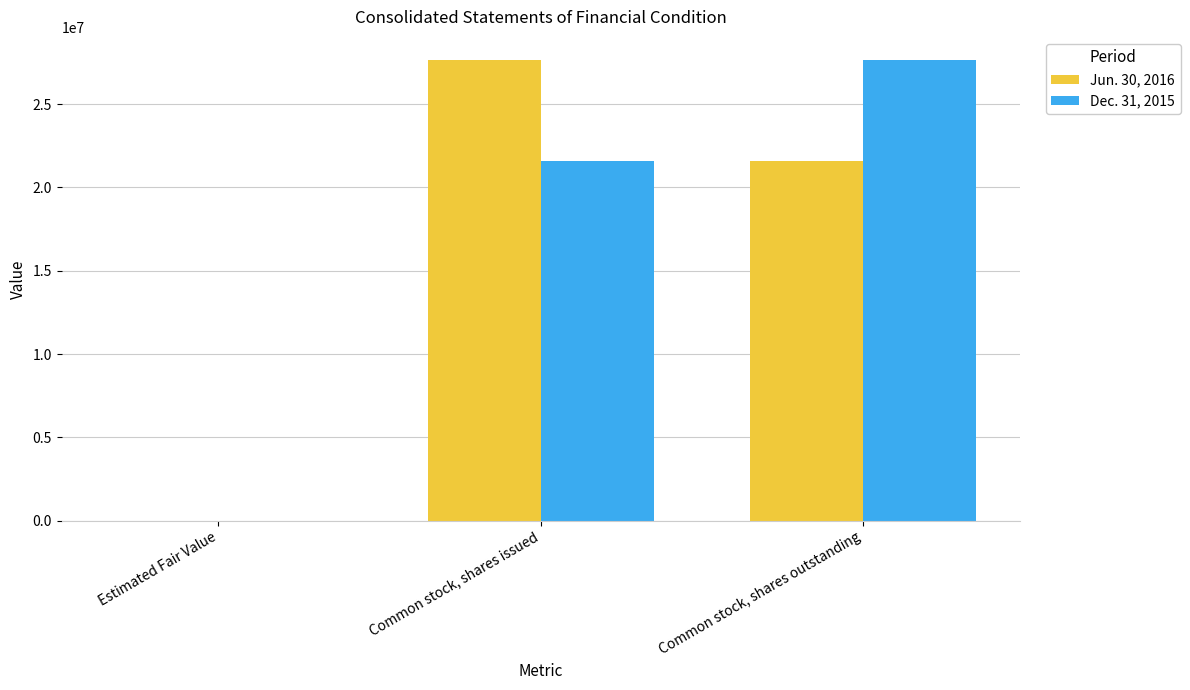

What are all the series names shown in the legend?

Jun. 30, 2016, Dec. 31, 2015